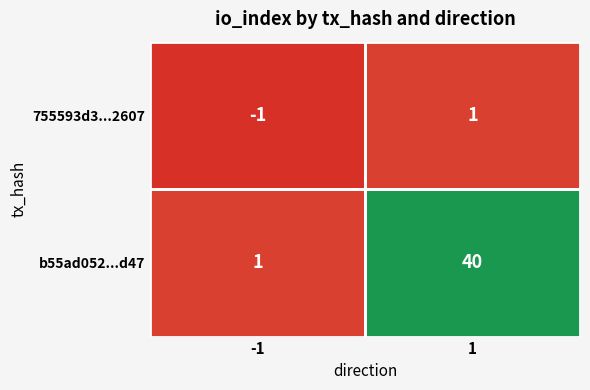

Is it true that 755593d3...2607 equals 0 at -1?

False